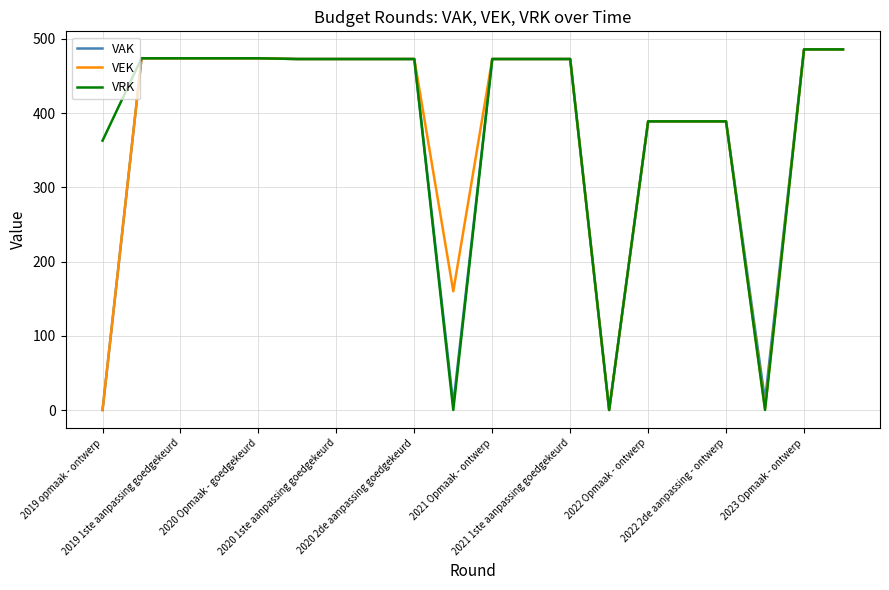

What is the highest value of the VRK series?

486